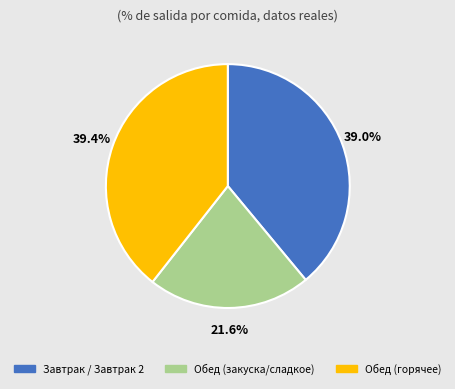

Does any single category account for the majority?

No